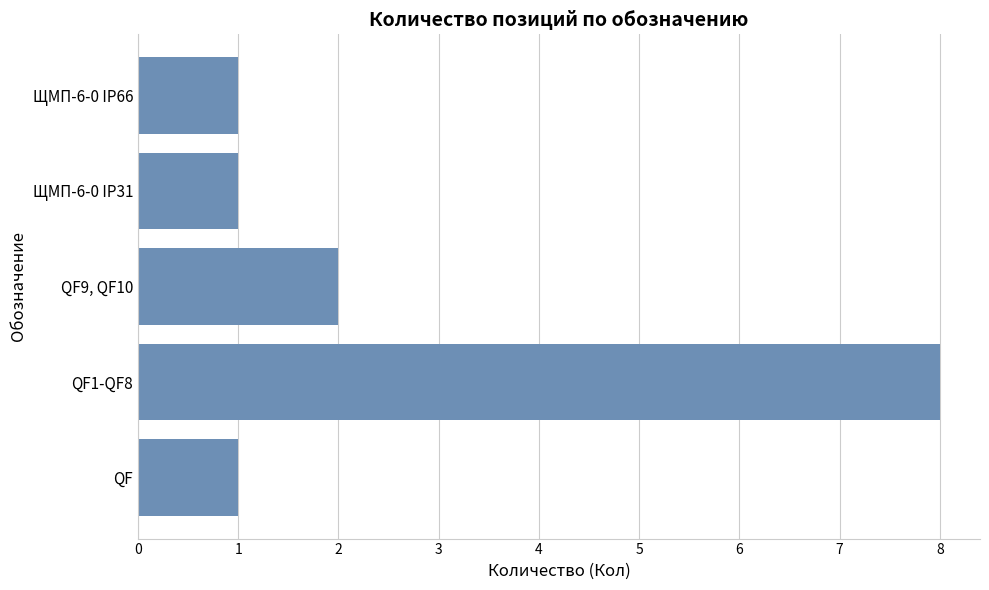

Reading bottom to top, transcribe all the data shown in this chart.

QF=1	QF1-QF8=8	QF9, QF10=2	ЩМП-6-0 IP31=1	ЩМП-6-0 IP66=1